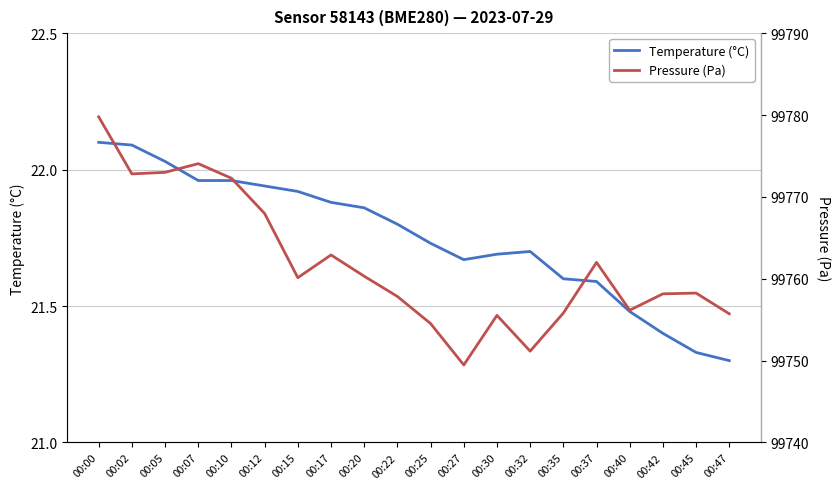

Where is Pressure (Pa) nearest to the value 99764?

00:17